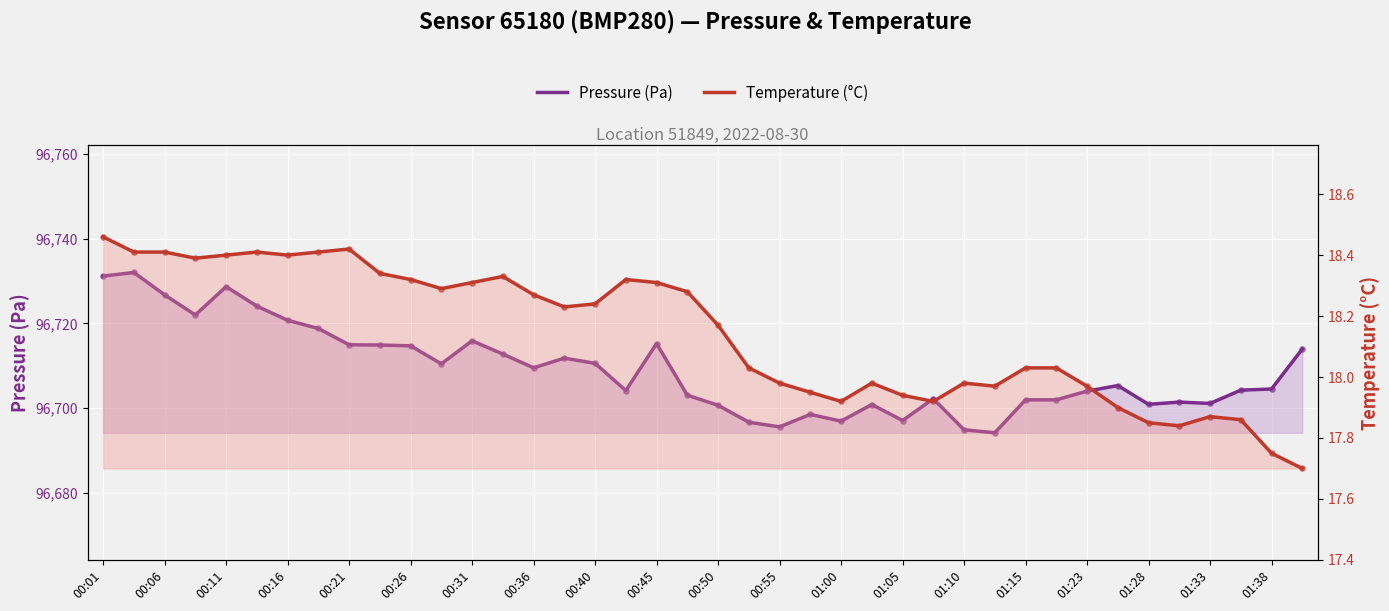

At how many categories does at least one series exceed 82065?

40